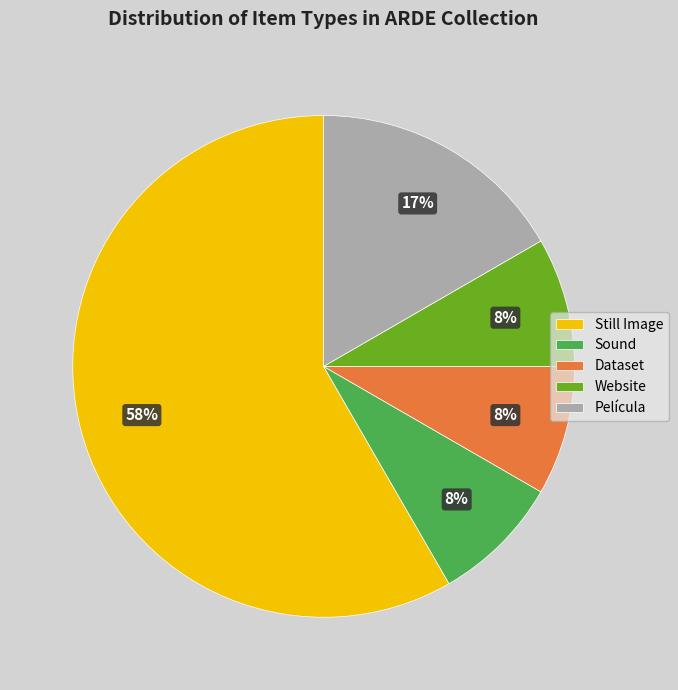

Which has a higher value, Still Image or Dataset?

Still Image